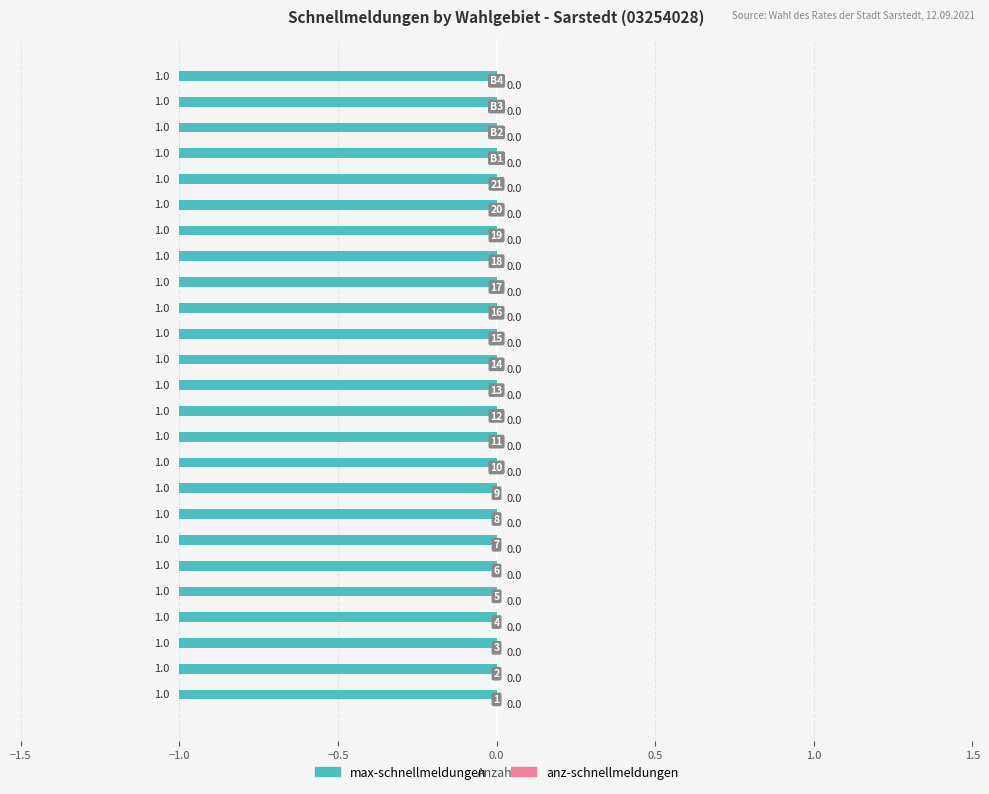

What are all the series names shown in the legend?

max-schnellmeldungen, anz-schnellmeldungen